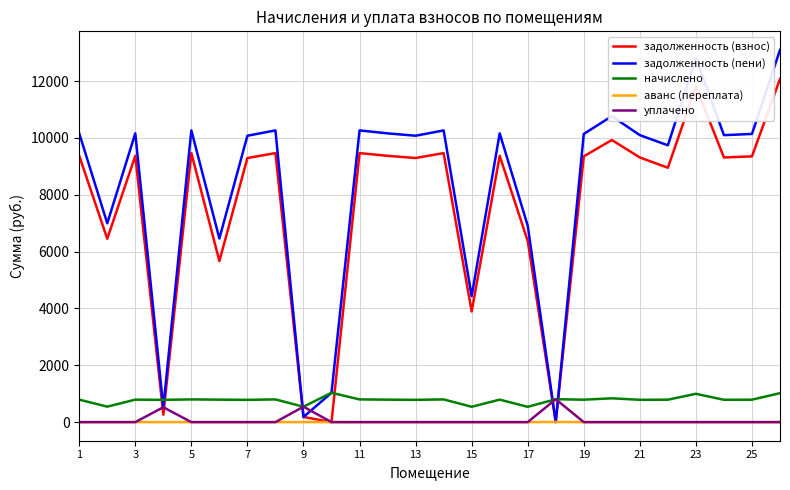

Which series has the widest spread of values?

задолженность (пени)